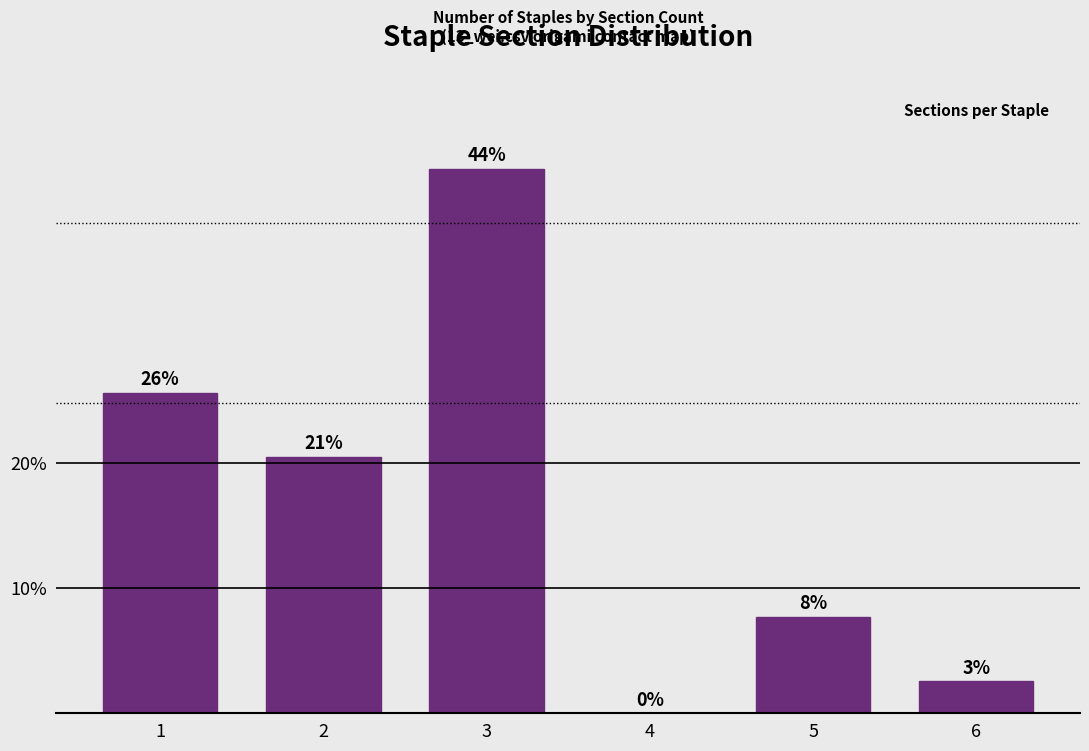

Which label corresponds to the largest value in the chart?

3